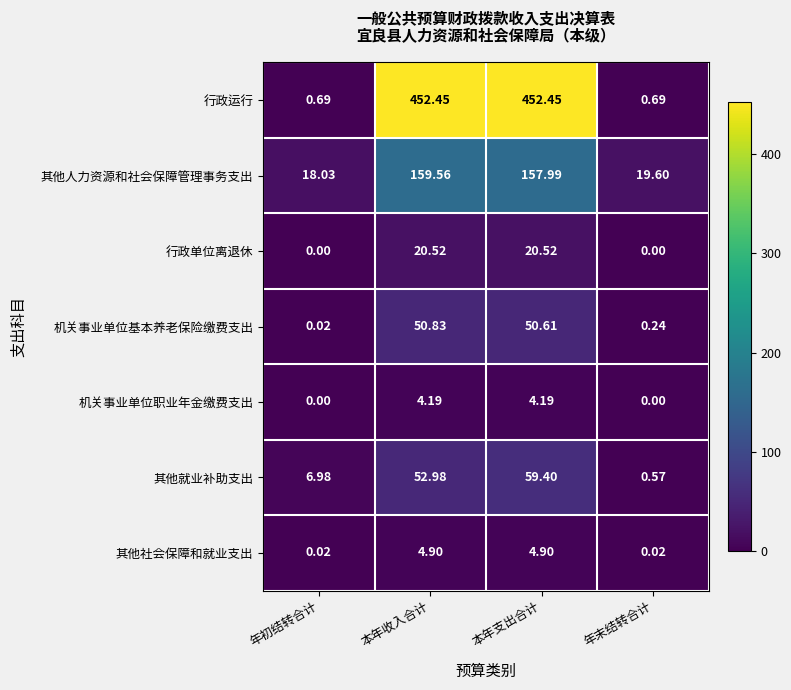

At which category is the sum across all series the highest?

本年支出合计